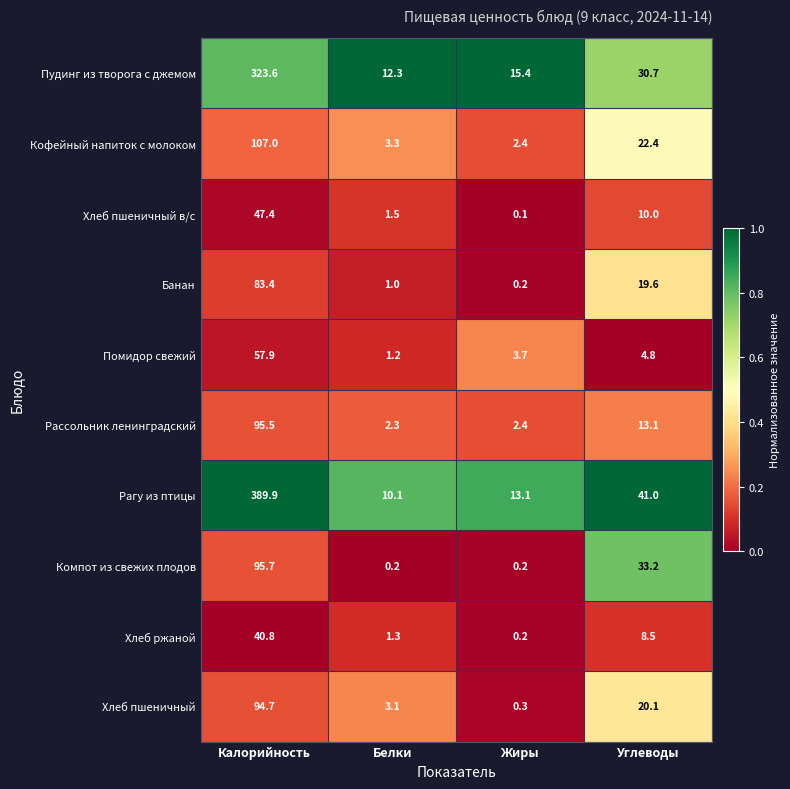

Which series changed the most between Калорийность and Жиры?

Рагу из птицы